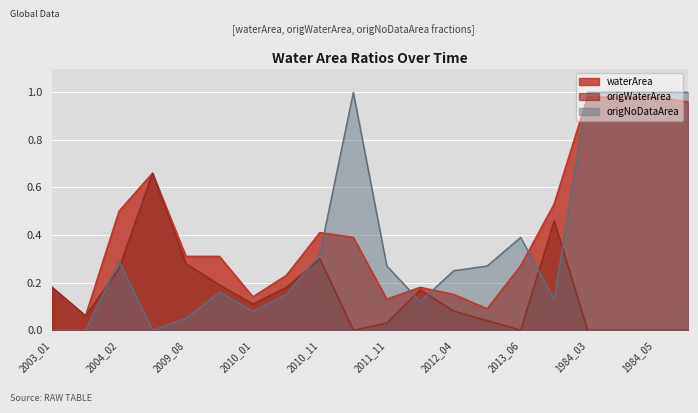

Which category has the lowest value across all series?

2011_09